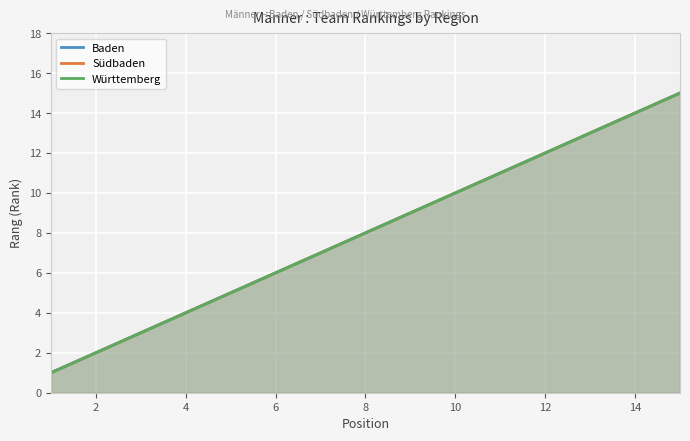

Reading right to left, list all the values displayed in this chart.

Baden: 15	14	13	12	11	10	9	8	7	6	5	4	3	2	1
Südbaden: 15	14	13	12	11	10	9	8	7	6	5	4	3	2	1
Württemberg: 15	14	13	12	11	10	9	8	7	6	5	4	3	2	1